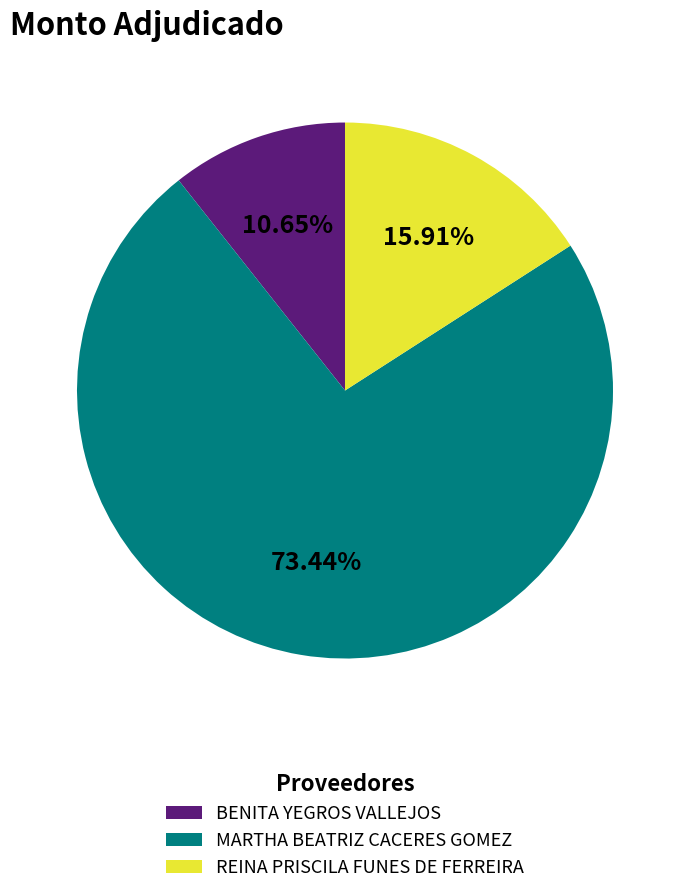

Is it true that MARTHA BEATRIZ CACERES GOMEZ is 82% of the pie?

False